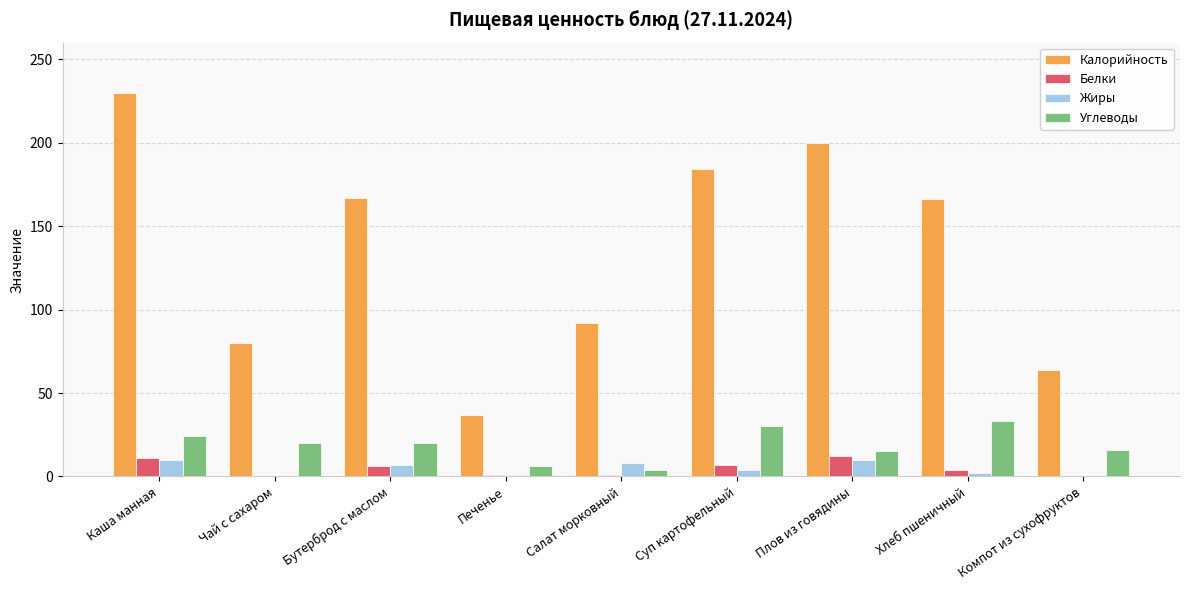

Count the Жиры values in the range 1 to 8.

5